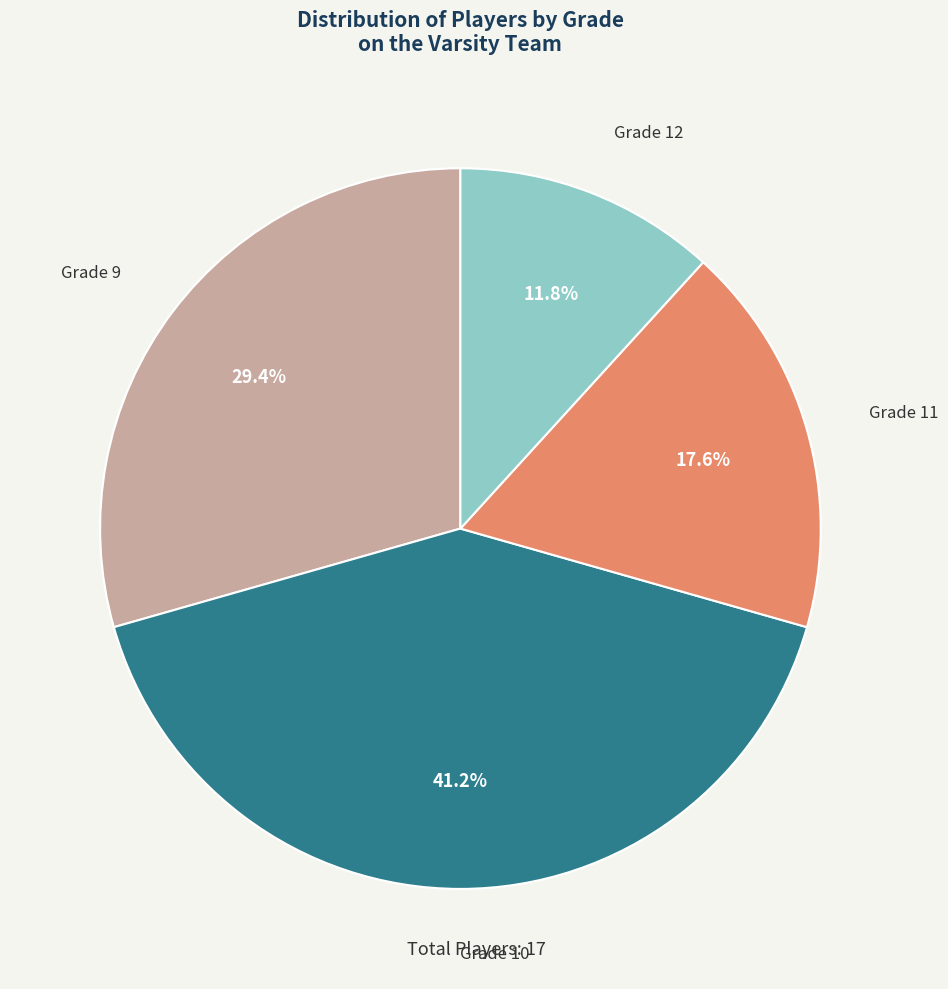

Is there any slice that represents more than half of the pie?

No